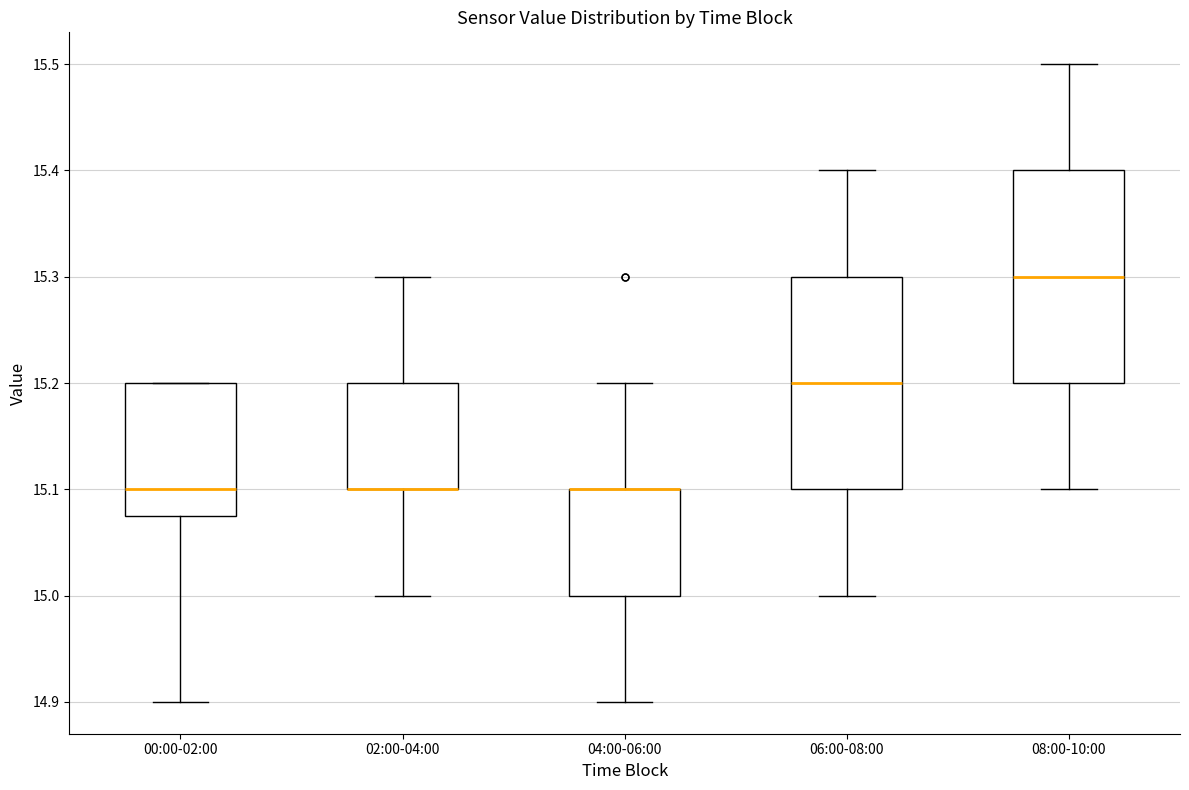

Where does the upper whisker of the box for 08:00-10:00 end on the y-axis? The values are not printed on the chart, so give them approximately, as read against the axis.

15.50